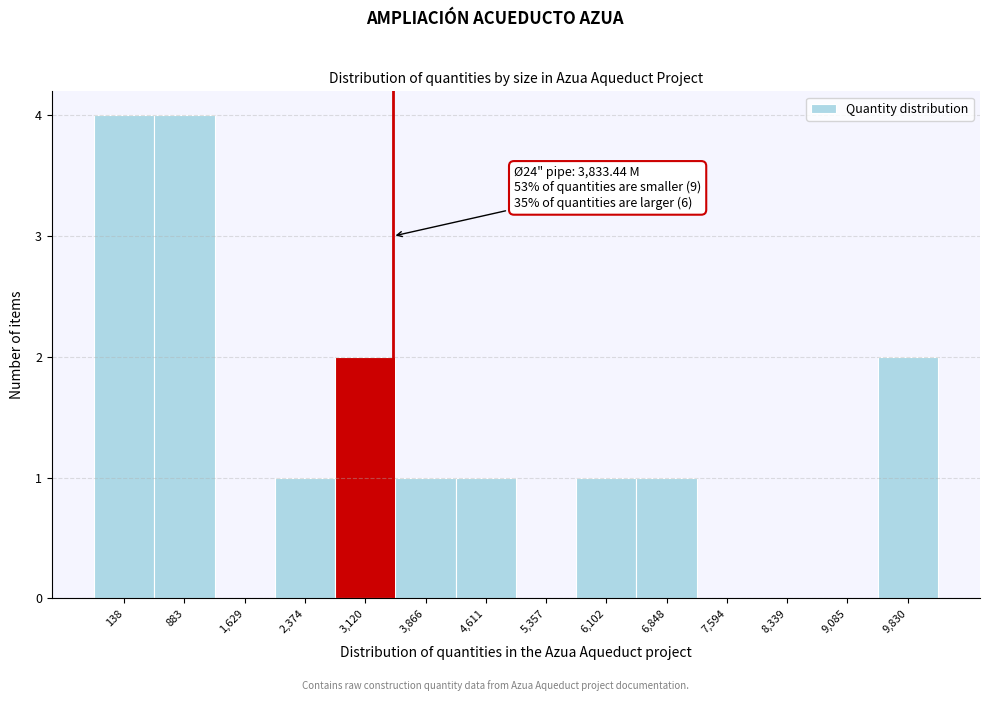

Reading left to right, what are all the values shown in this chart?

138=4	883=4	1,629=0	2,374=1	3,120=2	3,866=1	4,611=1	5,357=0	6,102=1	6,848=1	7,594=0	8,339=0	9,085=0	9,830=2